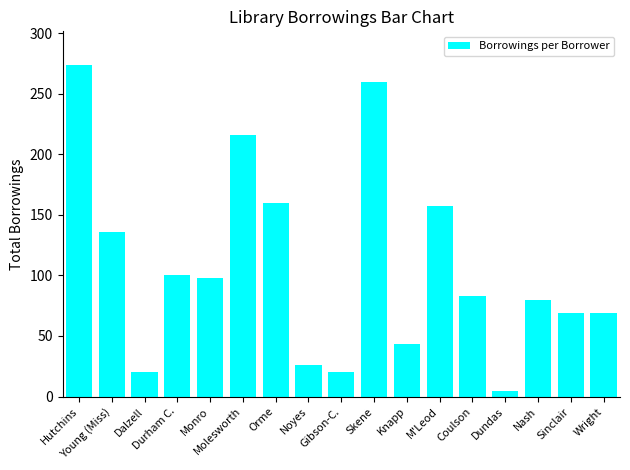

What is the label of the 4th bar from the right?

Dundas